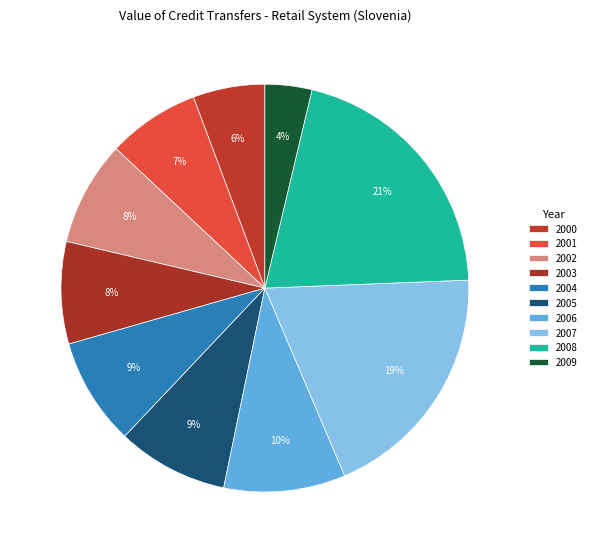

What percentage is the 2004 slice, to the nearest percent?

9%